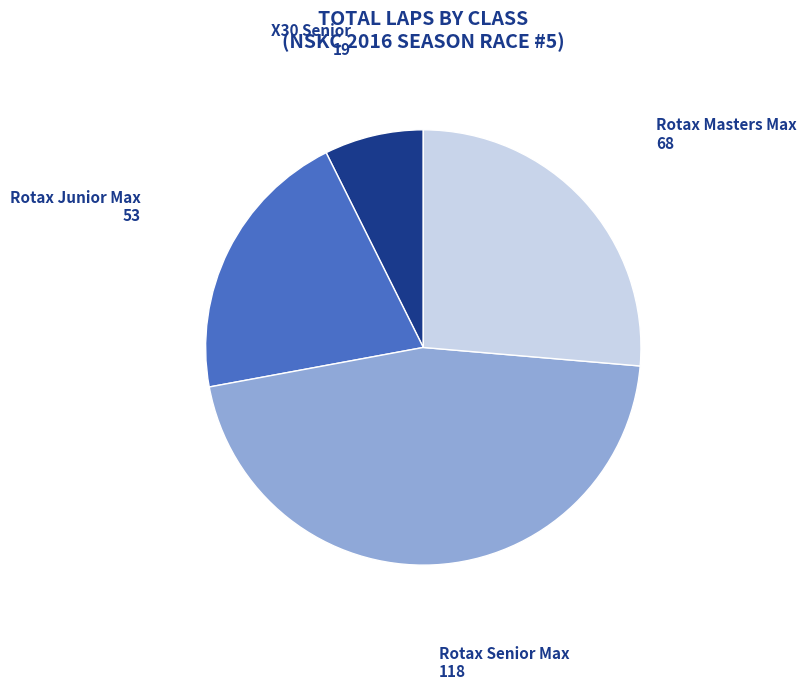

What is the smallest slice in the pie chart?

X30 Senior